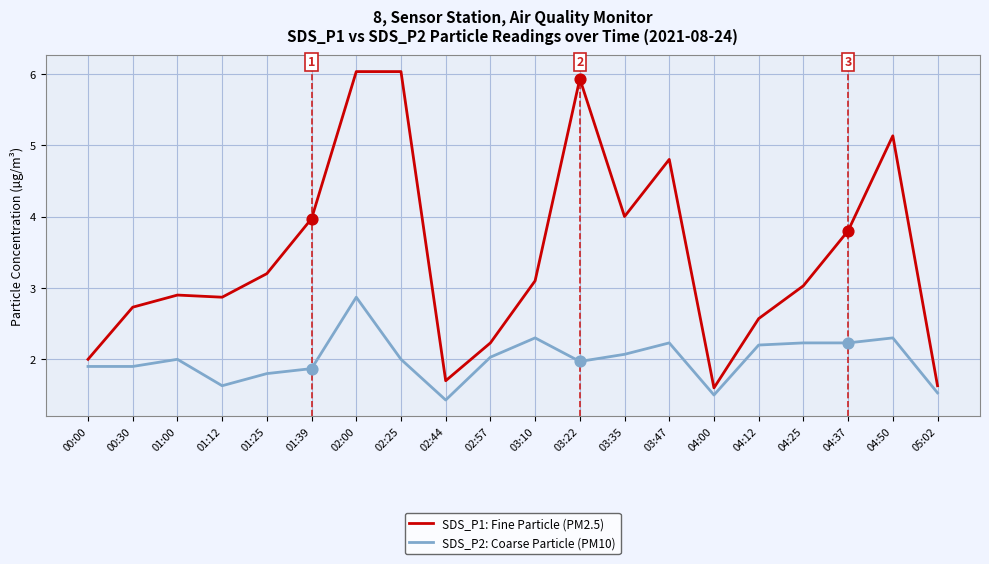

At which category is the sum across all series the highest?

02:00